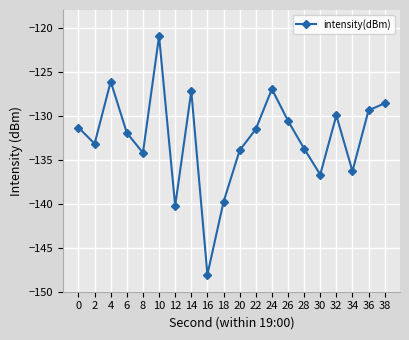

How many data points are less than -131?

12